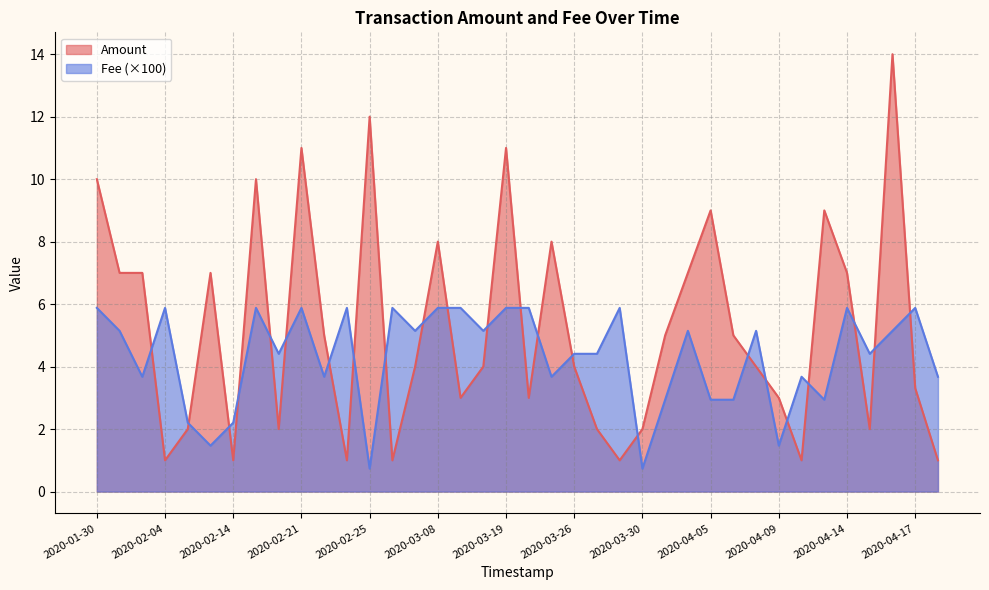

Between 2020-03-25 and 2020-02-01, which is larger?

2020-03-25